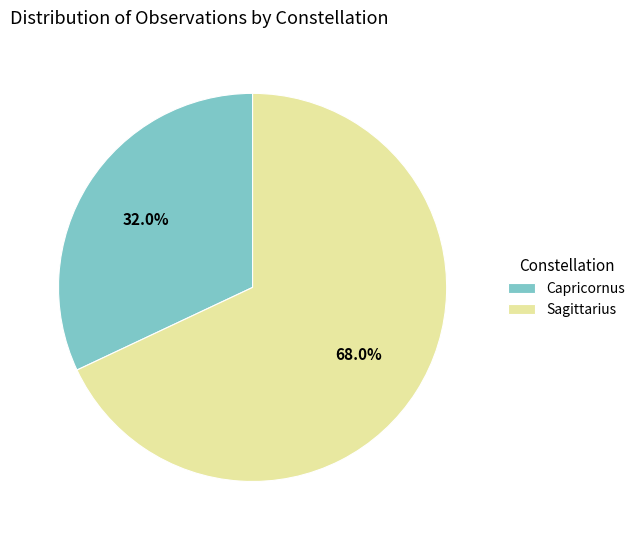

To the nearest percent, what percentage of the pie is Sagittarius?

68%